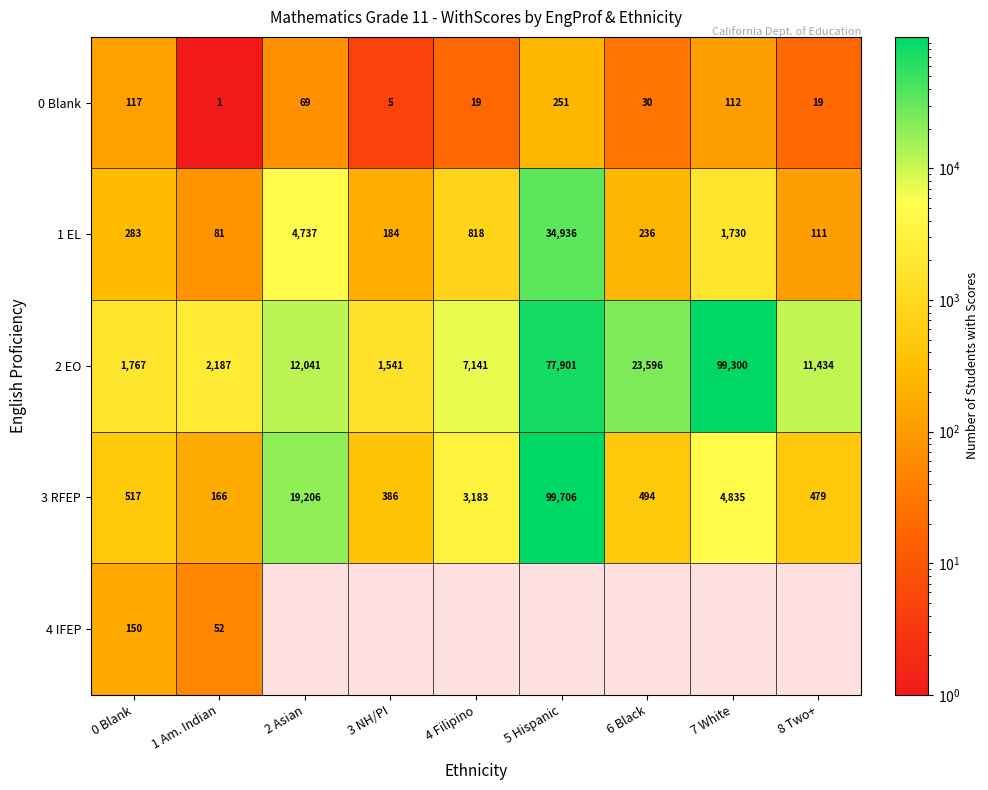

At which label does 0 Blank reach its minimum?

1 Am. Indian